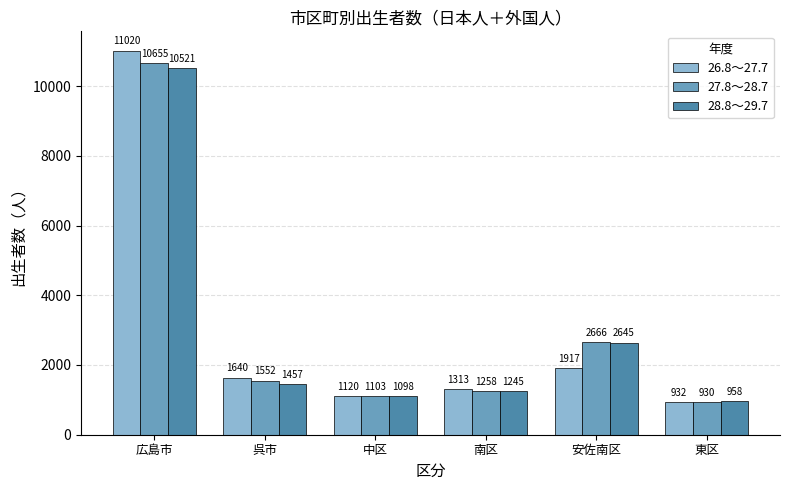

What is the maximum value for 26.8～27.7?

11020